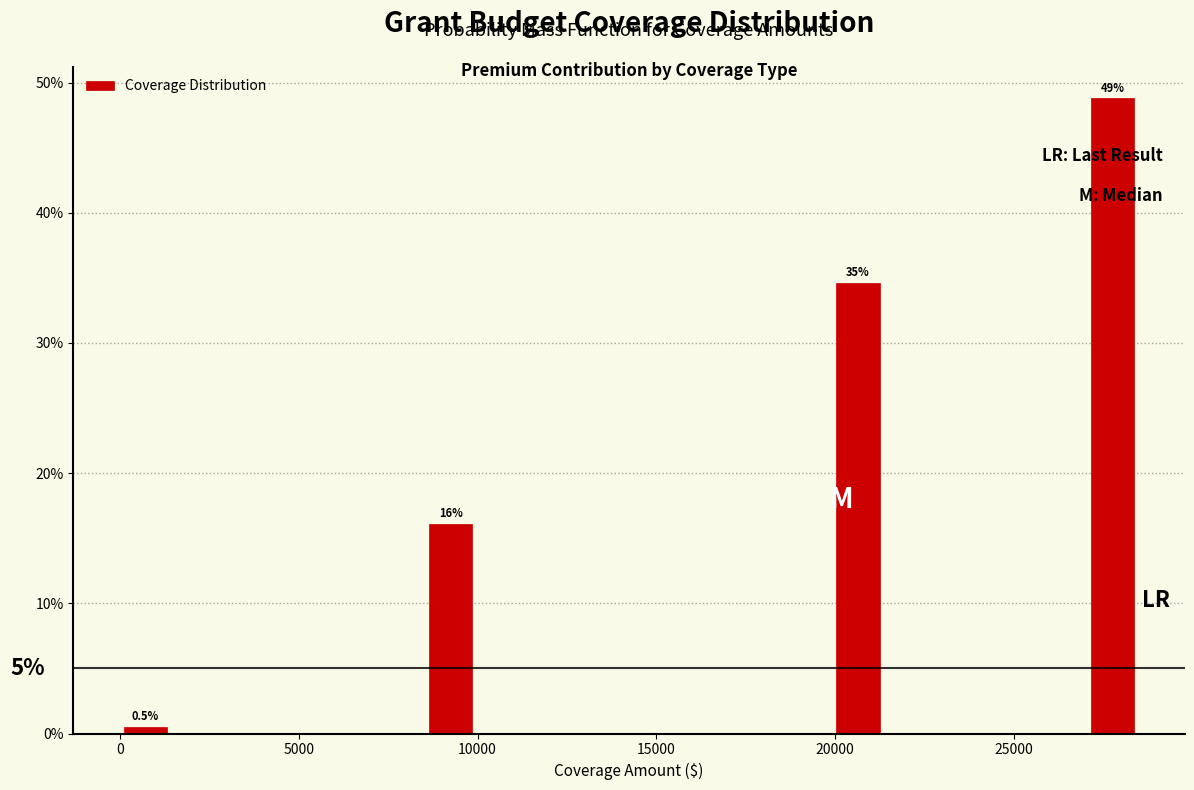

Read against the x-axis, roughly where is the centre of the tallest bar?

28000